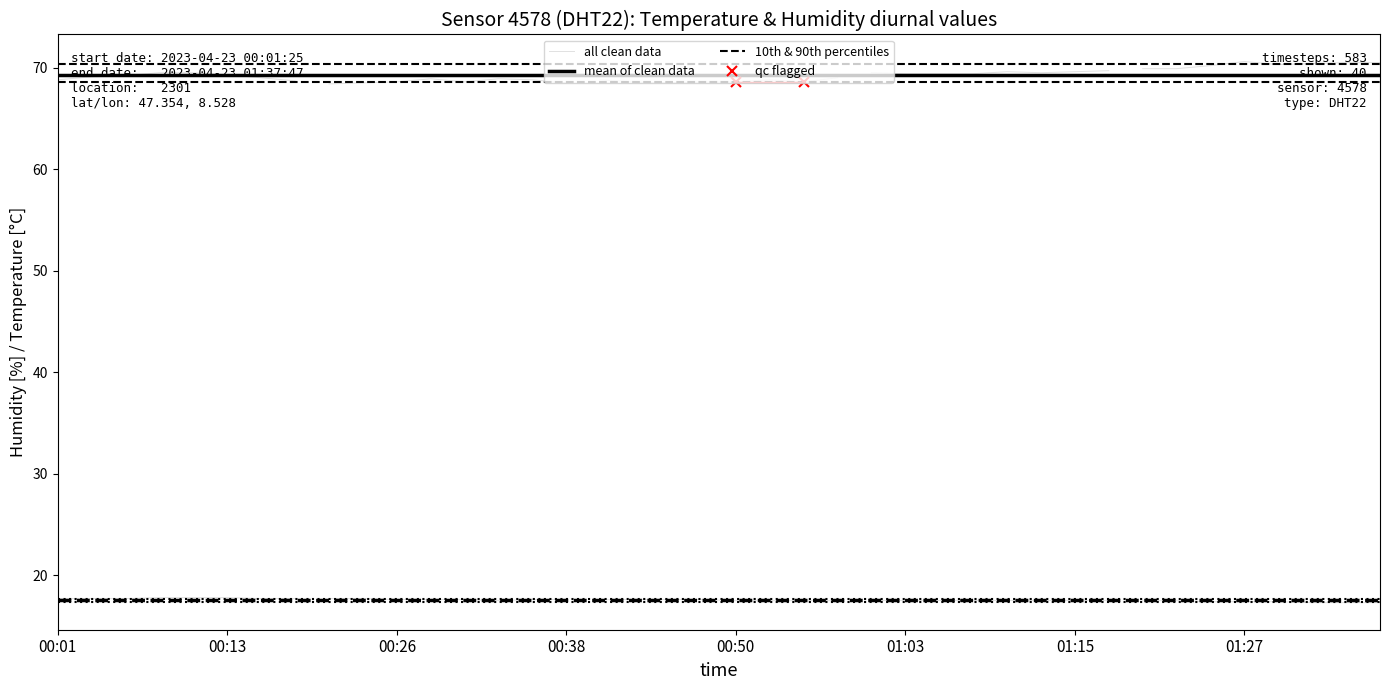

What is the total value across all series at 19?

86.2